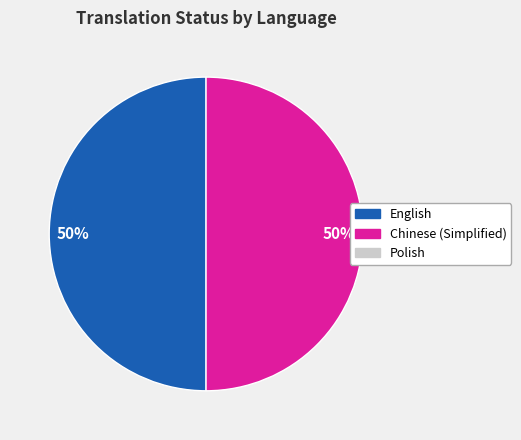

To the nearest percent, what is the average slice percentage?

50%